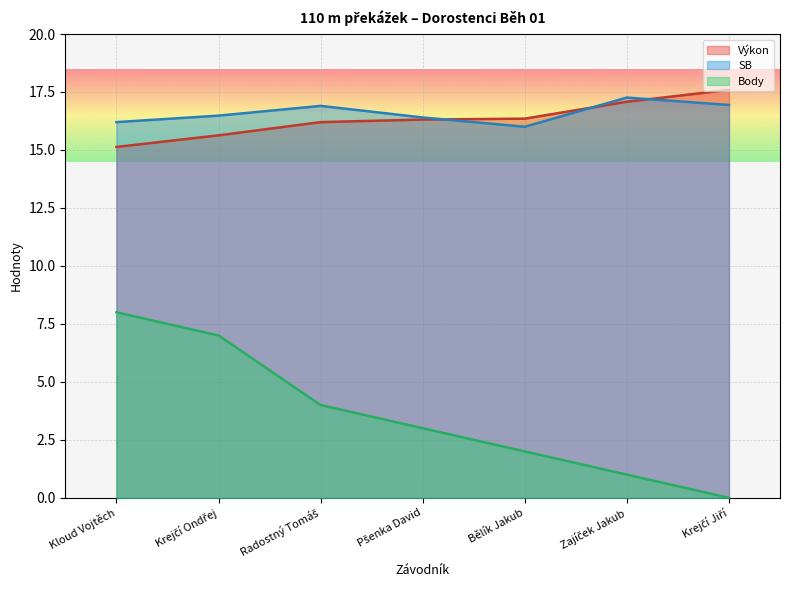

At how many categories does at least one series exceed 11?

7